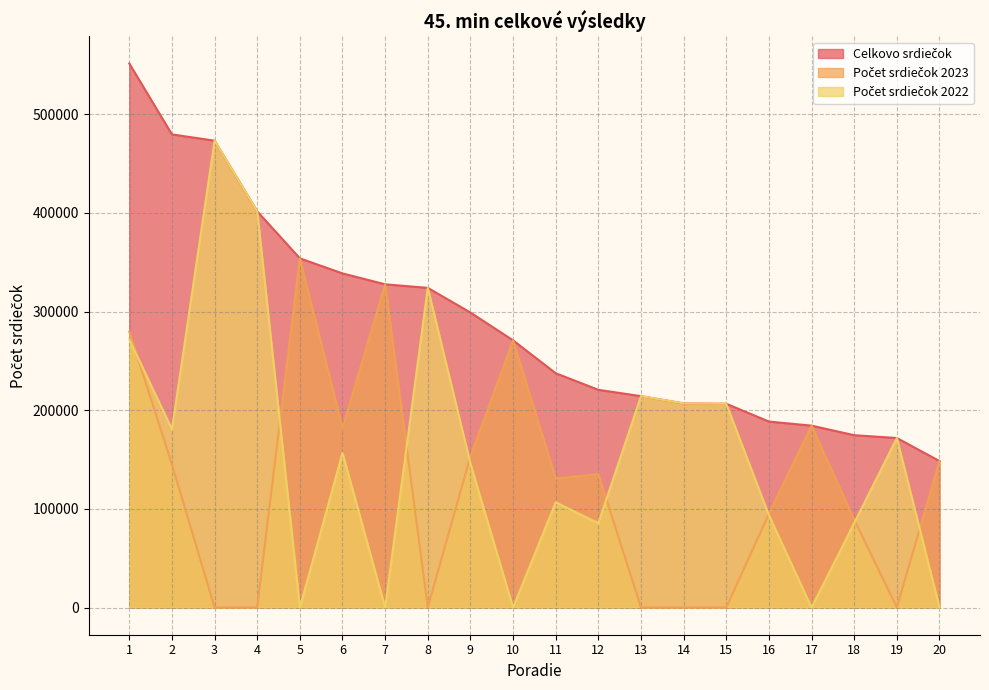

Reading right to left, what are all the values shown in this chart?

Celkovo srdiečok: 20=148437	19=171784	18=174632	17=184322	16=188465	15=206482	14=206853	13=214212	12=220632	11=237427	10=270758	9=298950	8=323948	7=327551	6=338590	5=353864	4=401469	3=473116	2=479471	1=551334
Počet srdiečok 2023: 20=148437	19=0	18=89023	17=184322	16=94934	15=0	14=0	13=0	12=135163	11=130802	10=270758	9=153177	8=0	7=327551	6=181995	5=353864	4=0	3=0	2=145011	1=279620
Počet srdiečok 2022: 20=0	19=171784	18=85609	17=0	16=93531	15=206482	14=206853	13=214212	12=85469	11=106625	10=0	9=145773	8=323948	7=0	6=156595	5=0	4=401469	3=473116	2=180580	1=271714